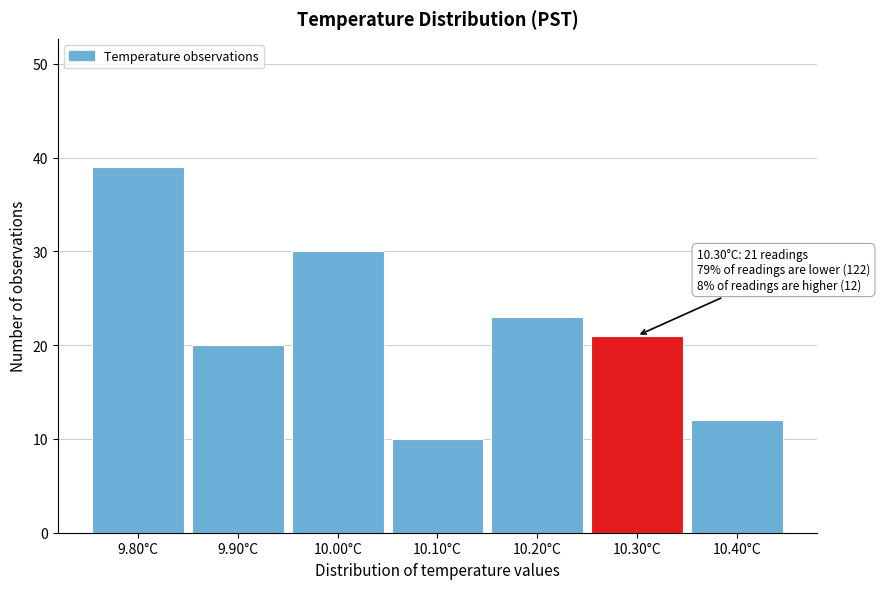

Which range on the x-axis has the tallest bar?

9.75 to 9.85